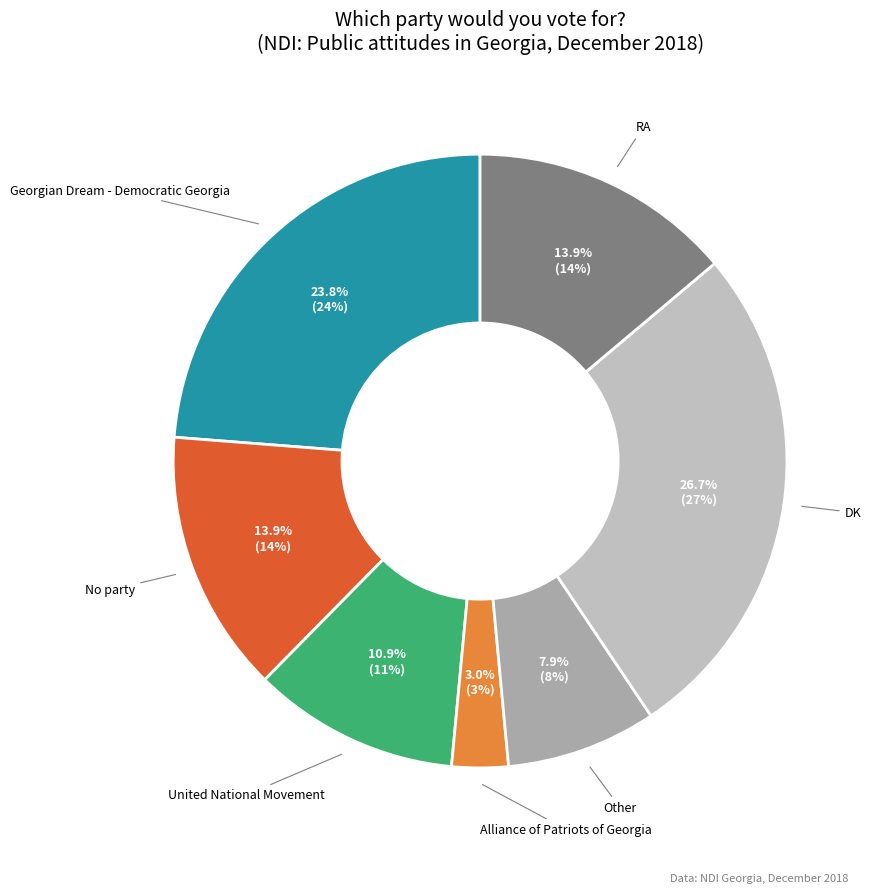

Between Alliance of Patriots of Georgia and Georgian Dream - Democratic Georgia, which is larger?

Georgian Dream - Democratic Georgia